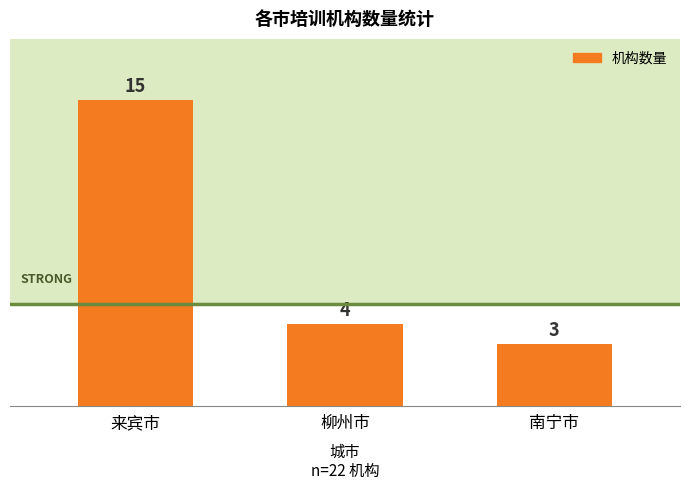

How many data points does each series have?

3